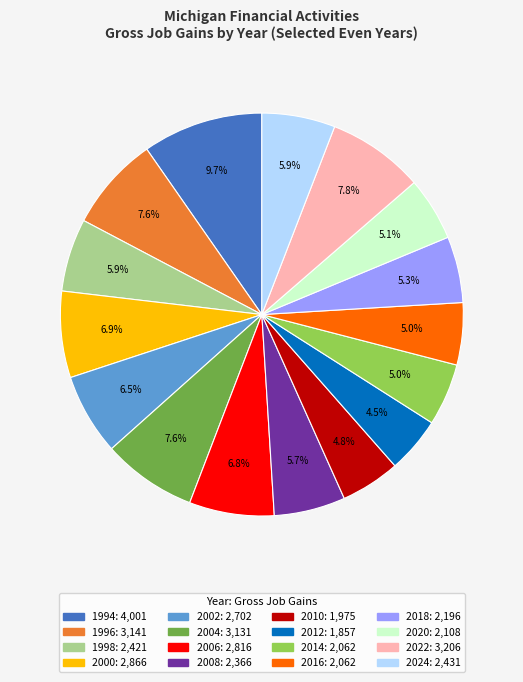

Is there any slice that represents more than half of the pie?

No